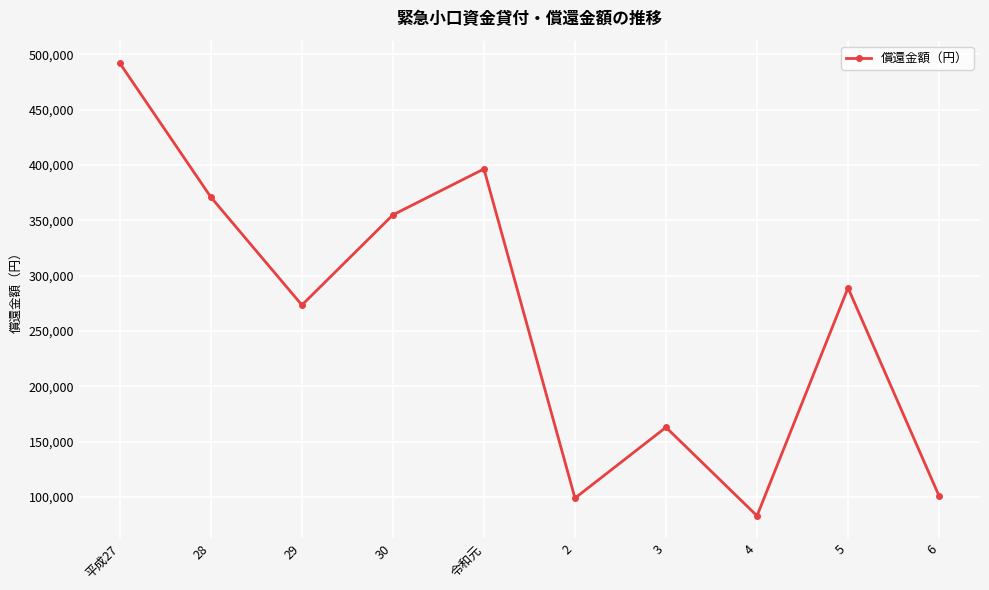

What is the ratio of the value at 30 to the value at 令和元?

0.9